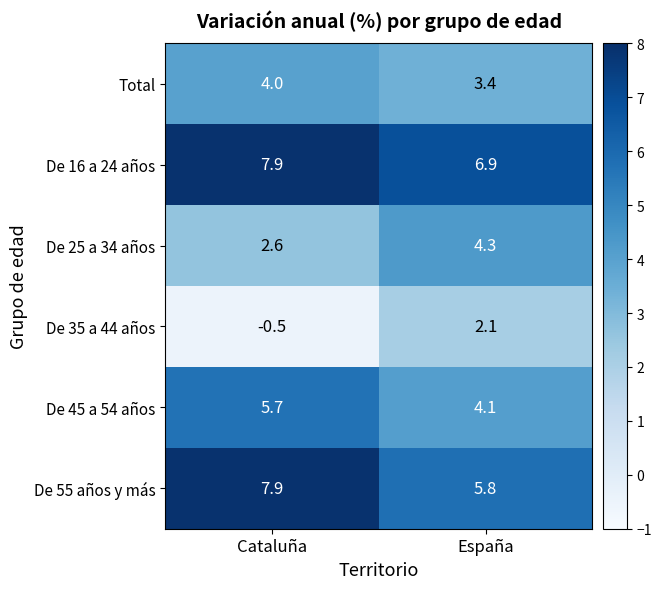

What is the maximum value shown in the chart?

7.9